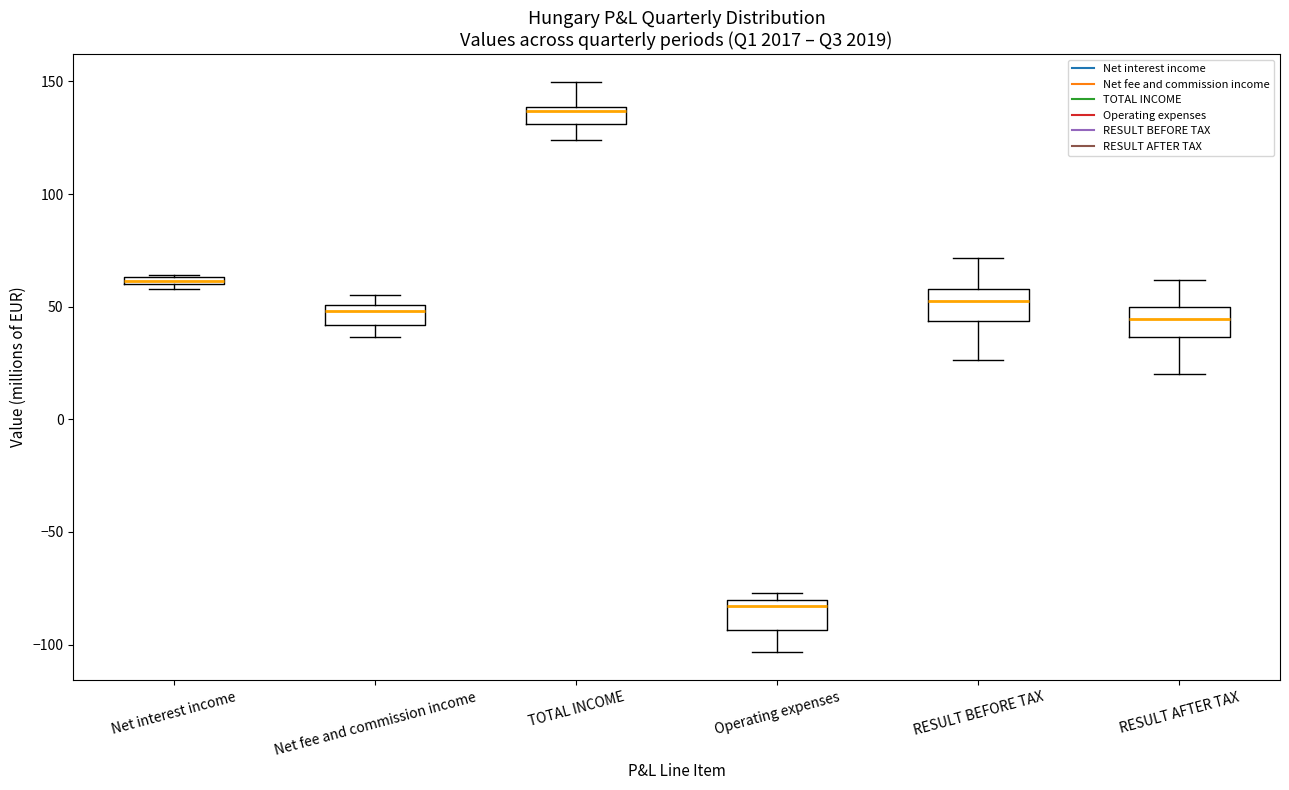

Where is the upper edge of the box for Net fee and commission income on the y-axis? The values are not printed on the chart, so give them approximately, as read against the axis.

50